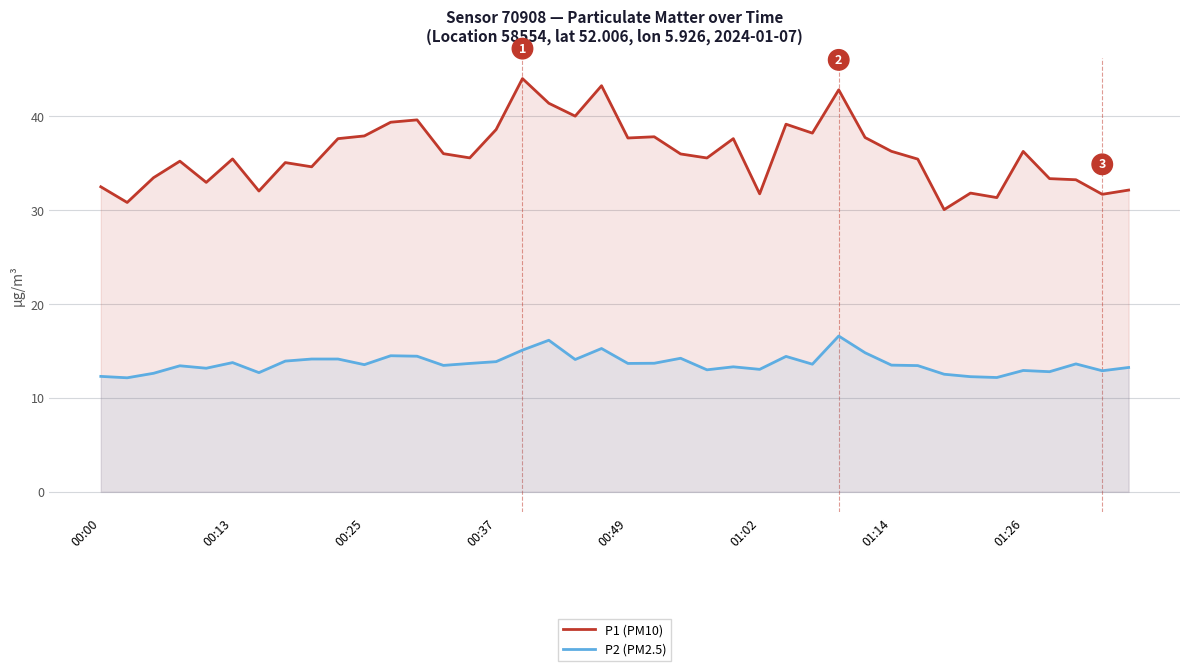

Which series has the largest total across all categories?

P1 (PM10)